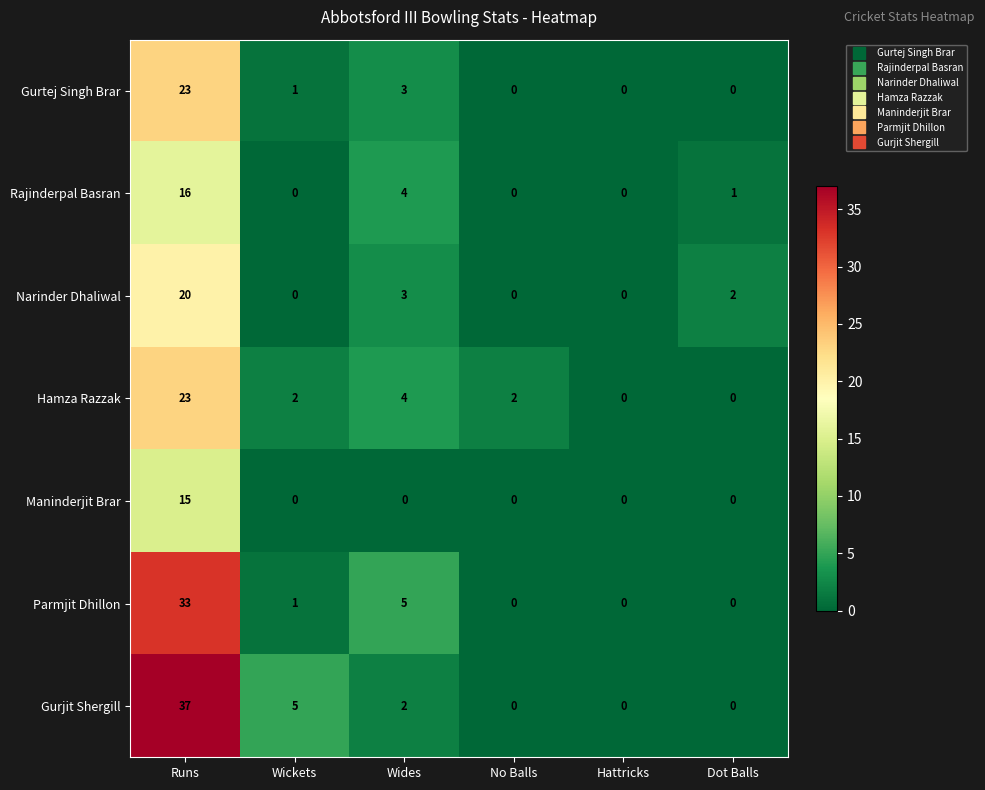

What is the sum of the Rajinderpal Basran values at Runs and Wides?

20